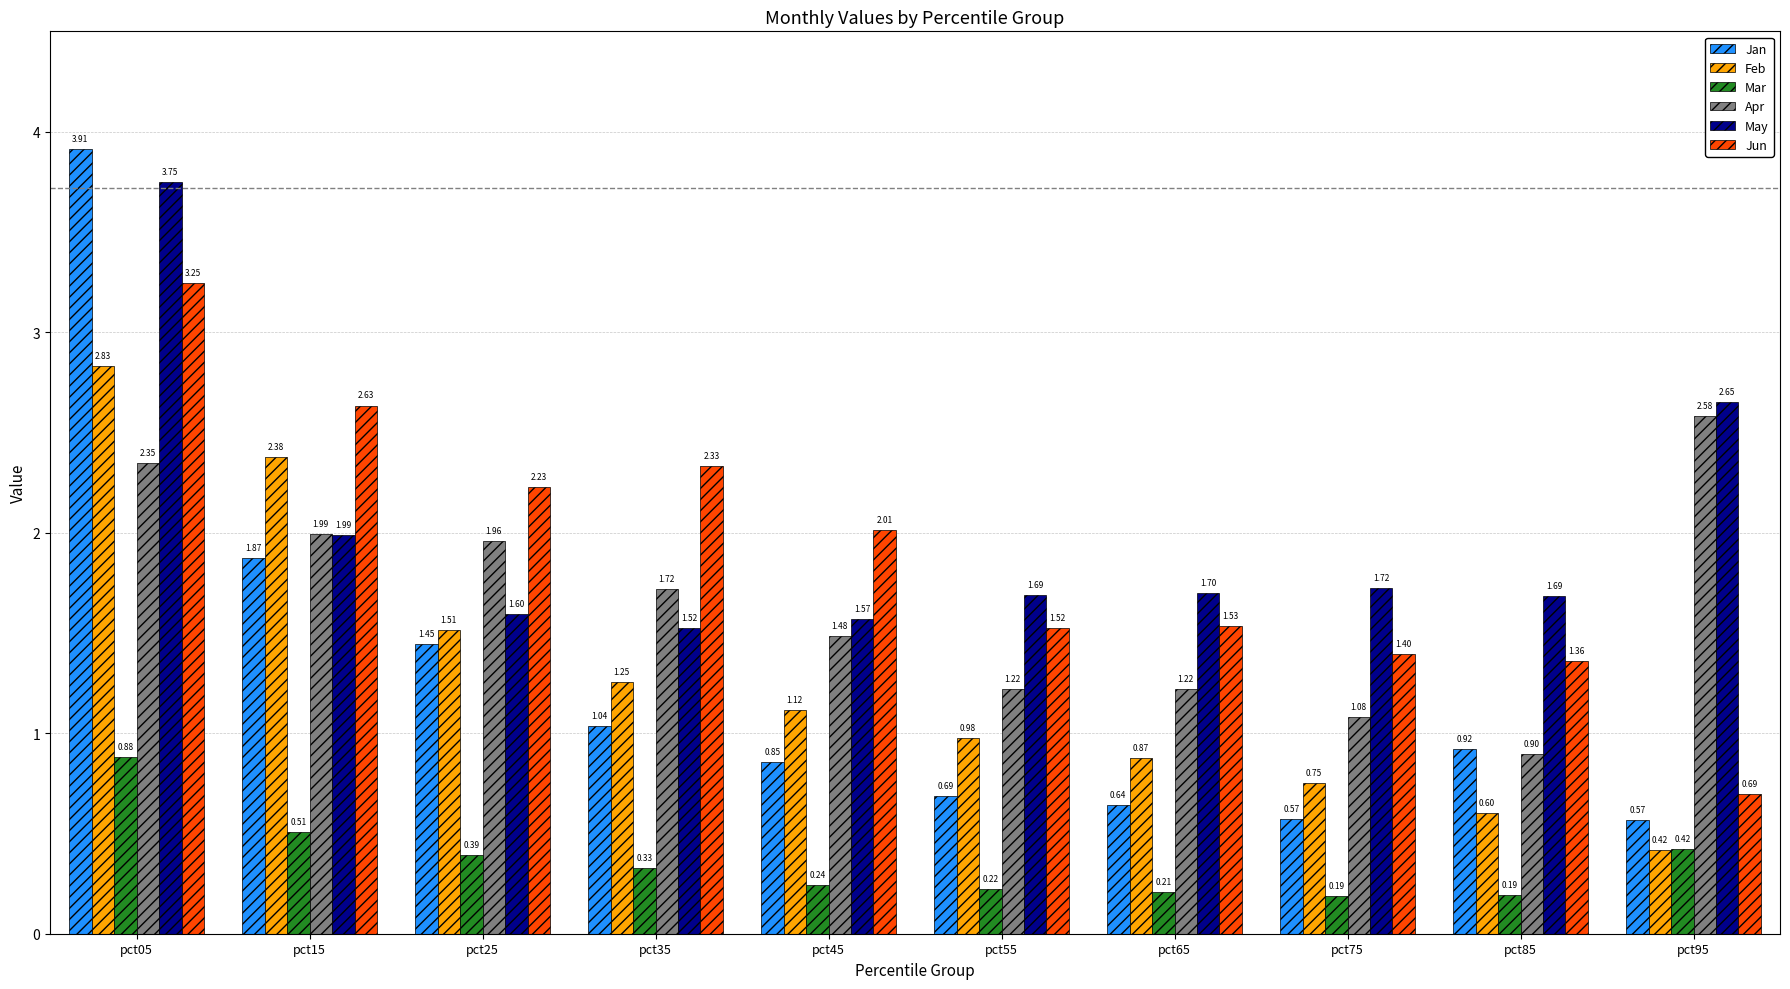

Rank the categories by Feb value from lowest to highest.

pct95, pct85, pct75, pct65, pct55, pct45, pct35, pct25, pct15, pct05